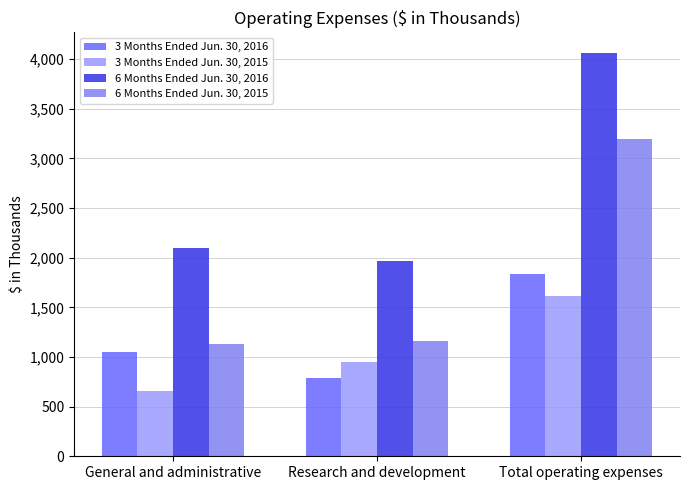

What is the label of the 2nd bar from the right?

Research and development